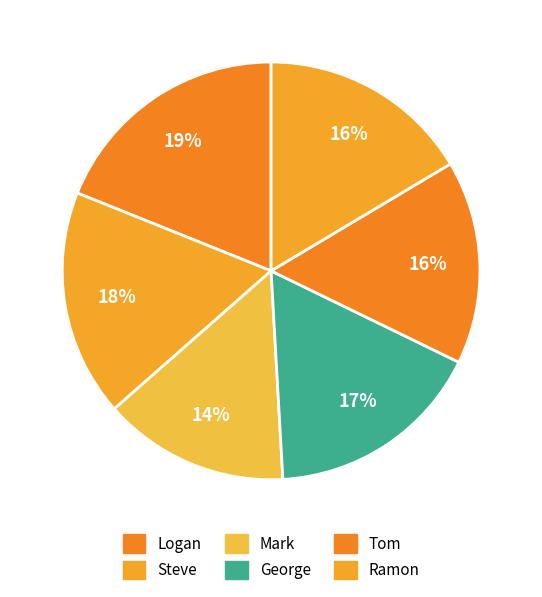

How much of the chart is everything except George?

83.1%